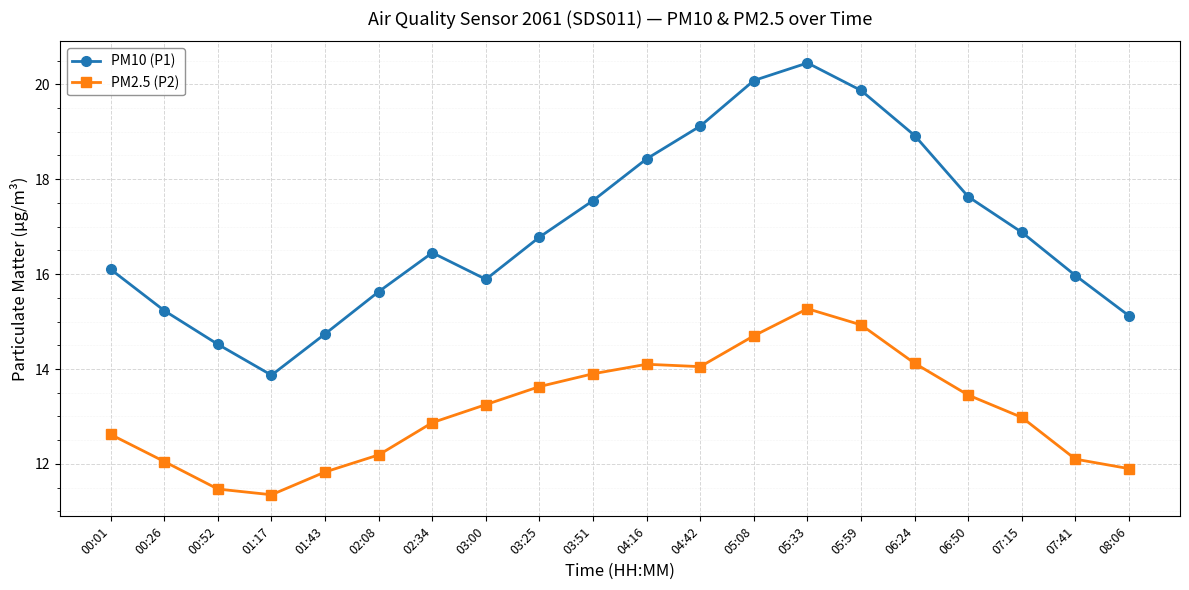

What is the difference between the highest and lowest values at 02:34?

3.6